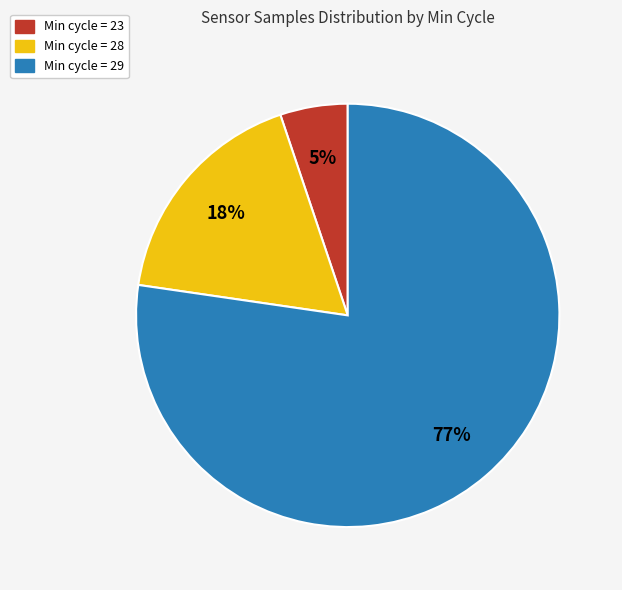

How many slices are in this pie chart?

3